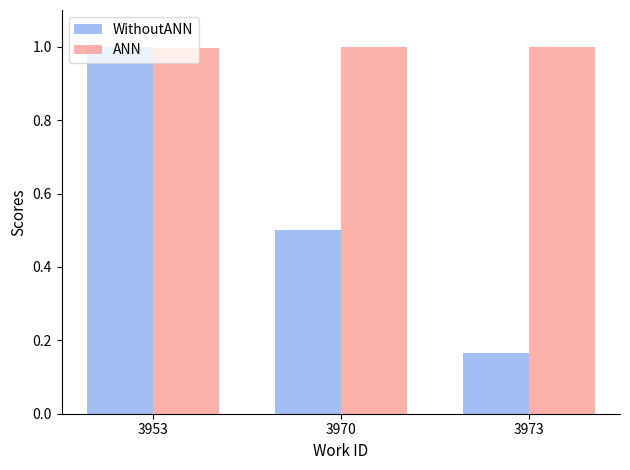

What is the difference between the WithoutANN values at 3973 and 3970?

0.3